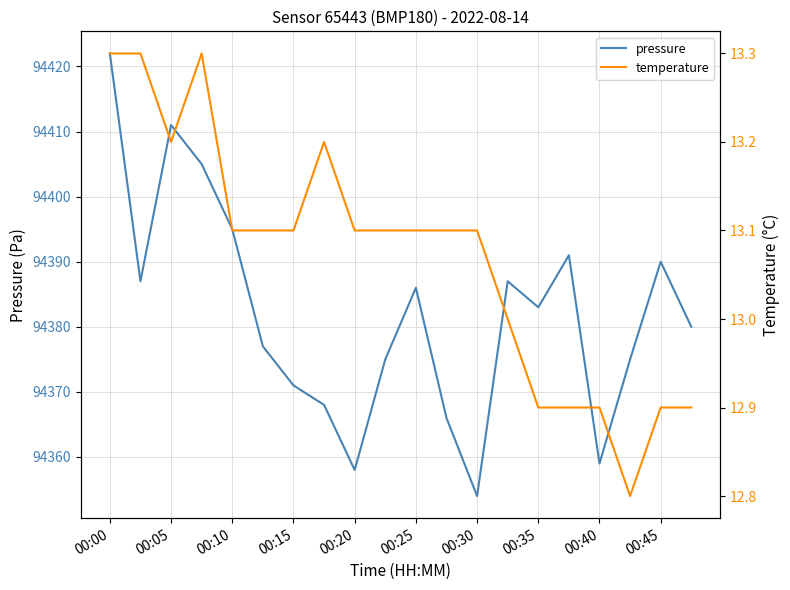

The value of pressure at 00:05 is 94411. True or false?

True